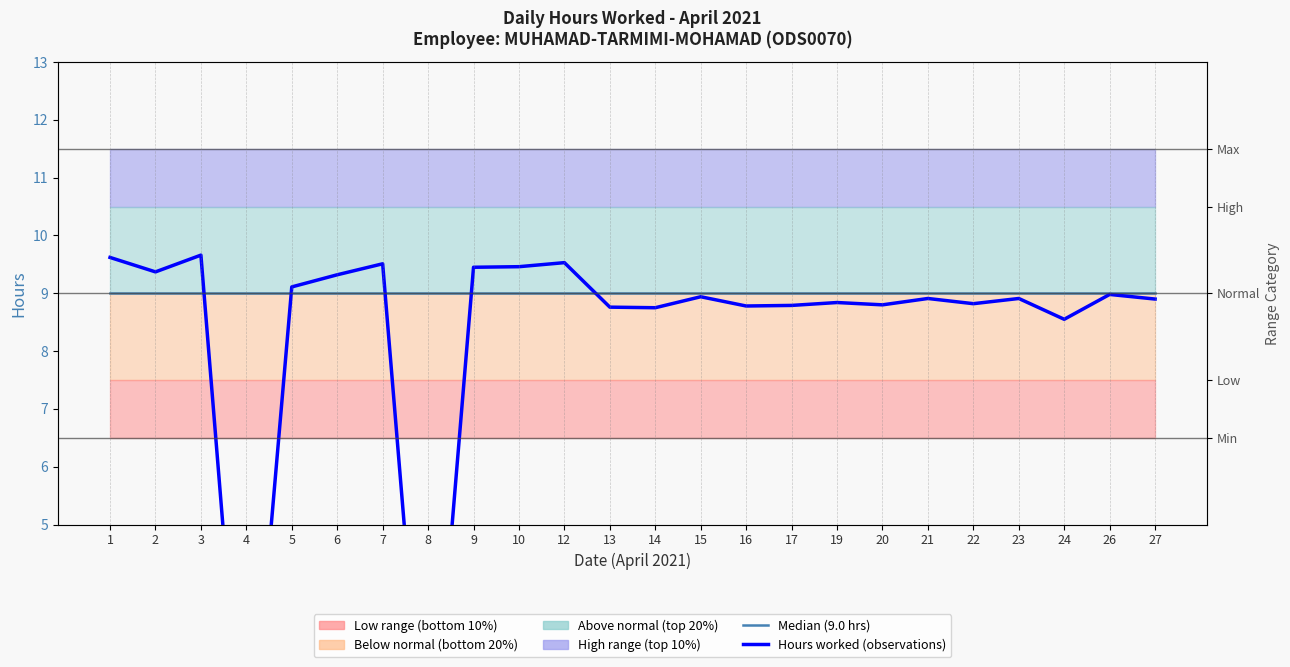

Between 23 and 24, which series saw the biggest shift?

Hours worked (observations)